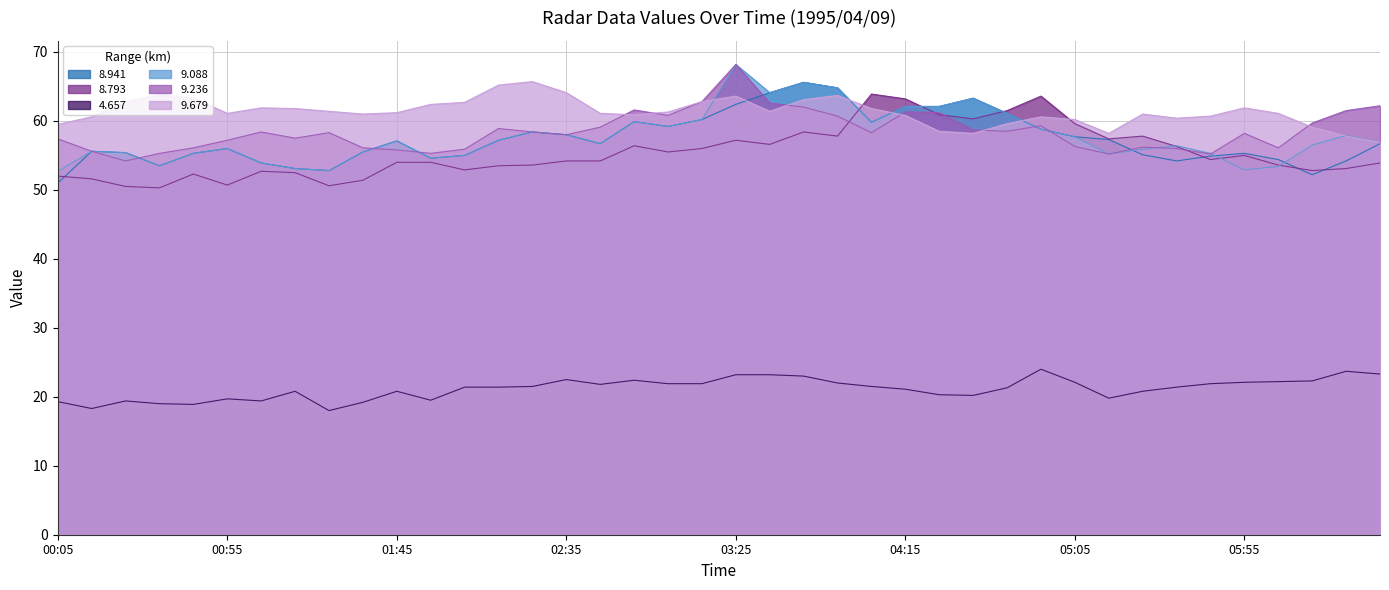

True or false: 9.236 has a value of 68.2 at 03:25.

True